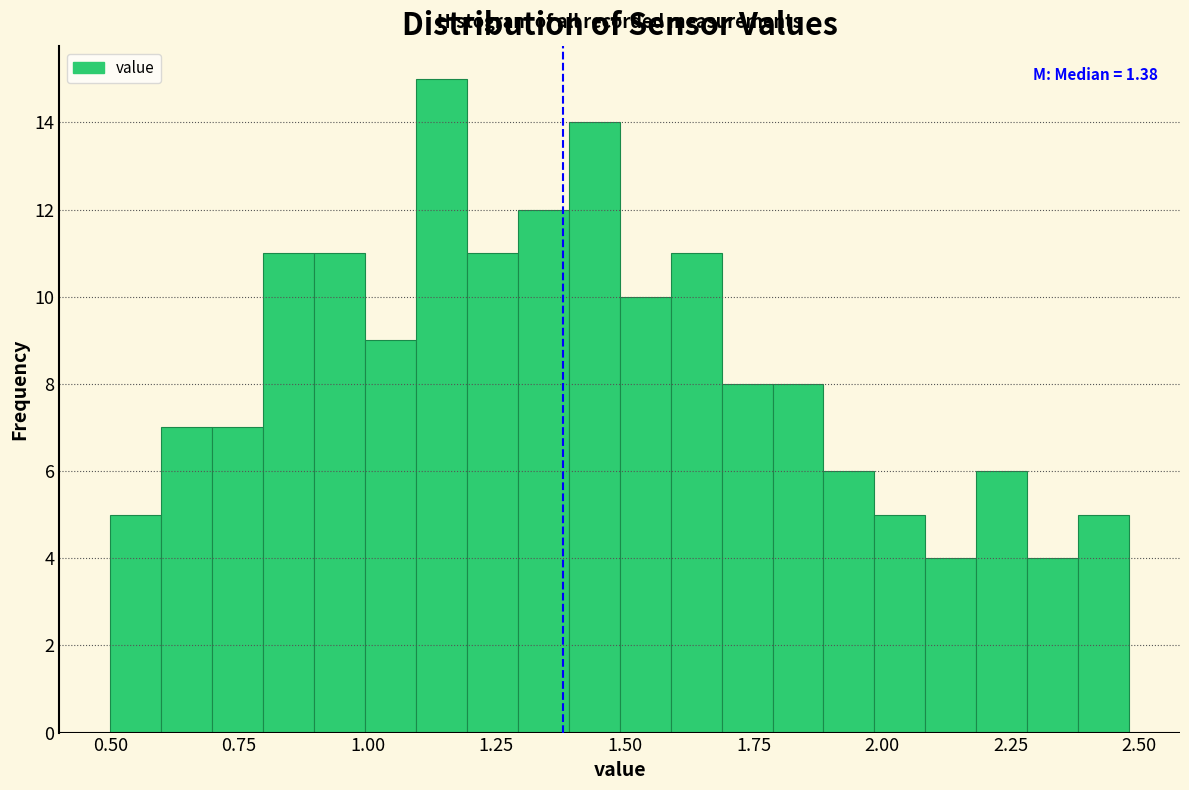

Read against the x-axis, roughly where is the centre of the tallest bar?

1.15